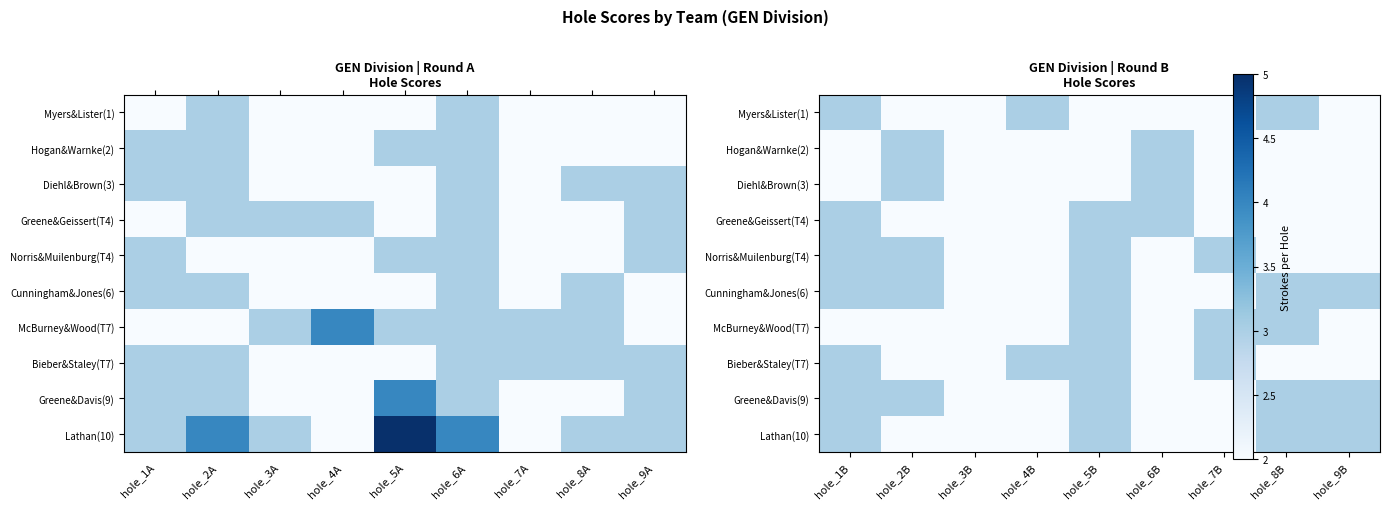

Which category has the highest value in the Norris&Muilenburg(T4) series?

hole_1B